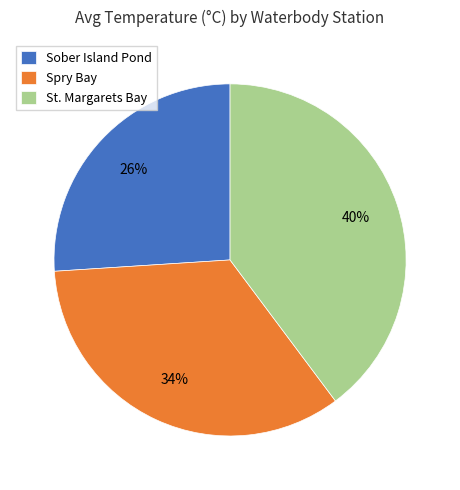

The St. Margarets Bay slice represents 49% of the pie. True or false?

False